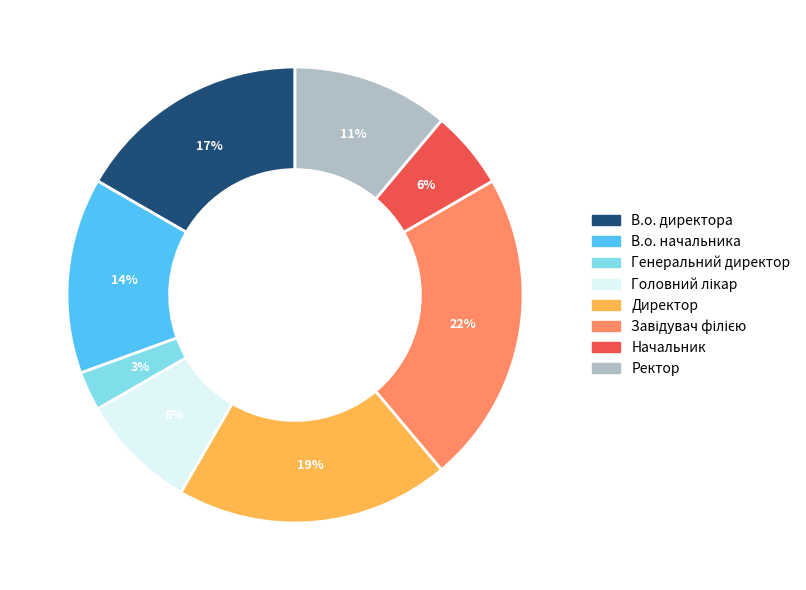

Count the number of slices in the pie.

8